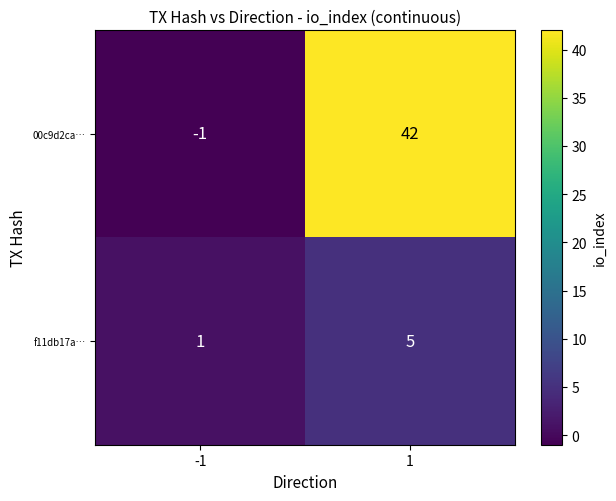

How many distinct data groups are displayed?

2